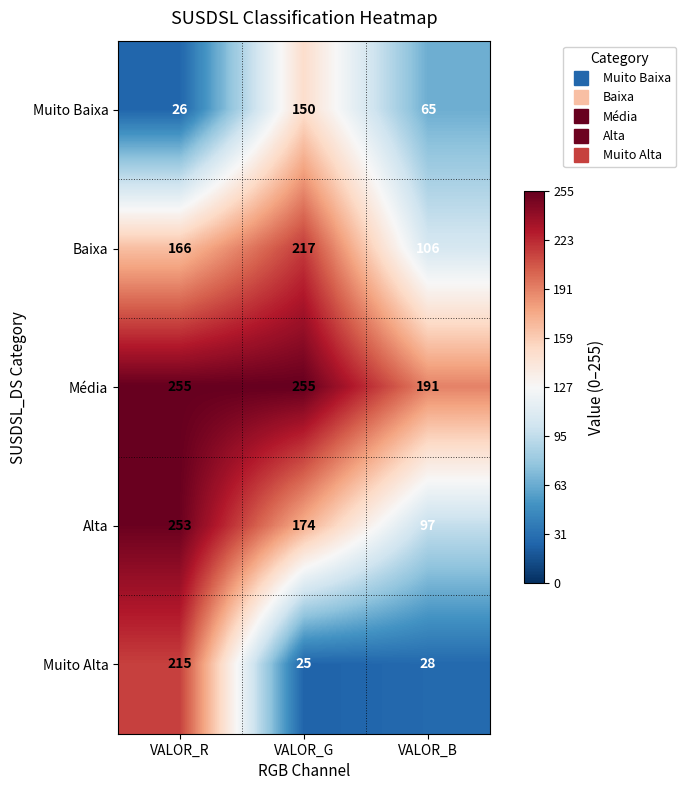

What is the approximate value of Muito Baixa at VALOR_R, to the nearest 10?

30